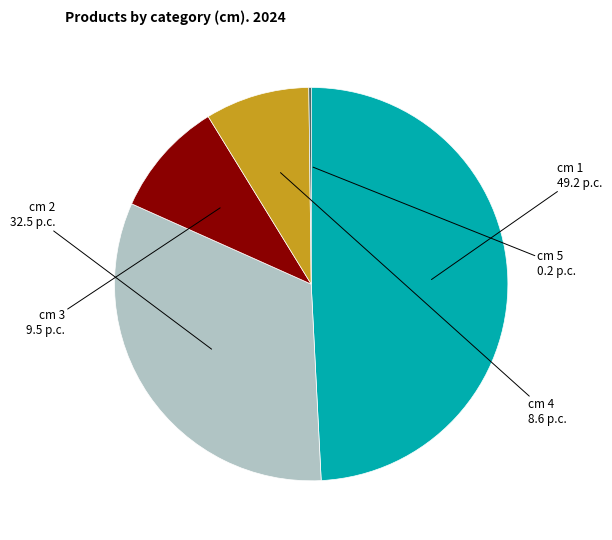

Is there any slice that represents more than half of the pie?

No